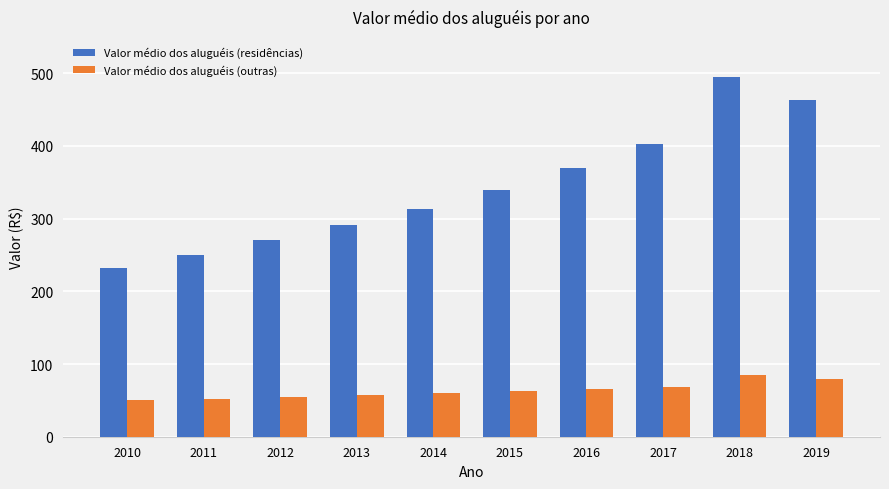

List the series in order of their overall mean, lowest first.

Valor médio dos aluguéis (outras), Valor médio dos aluguéis (residências)